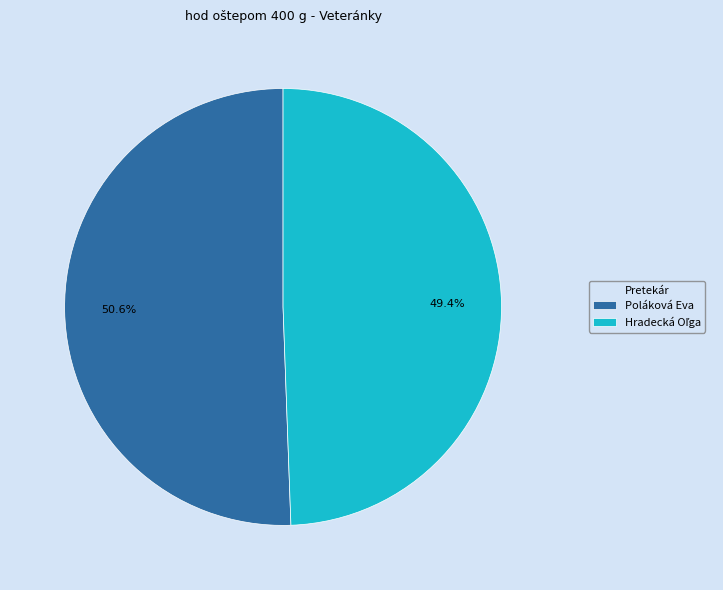

How many segments does this pie chart have?

2